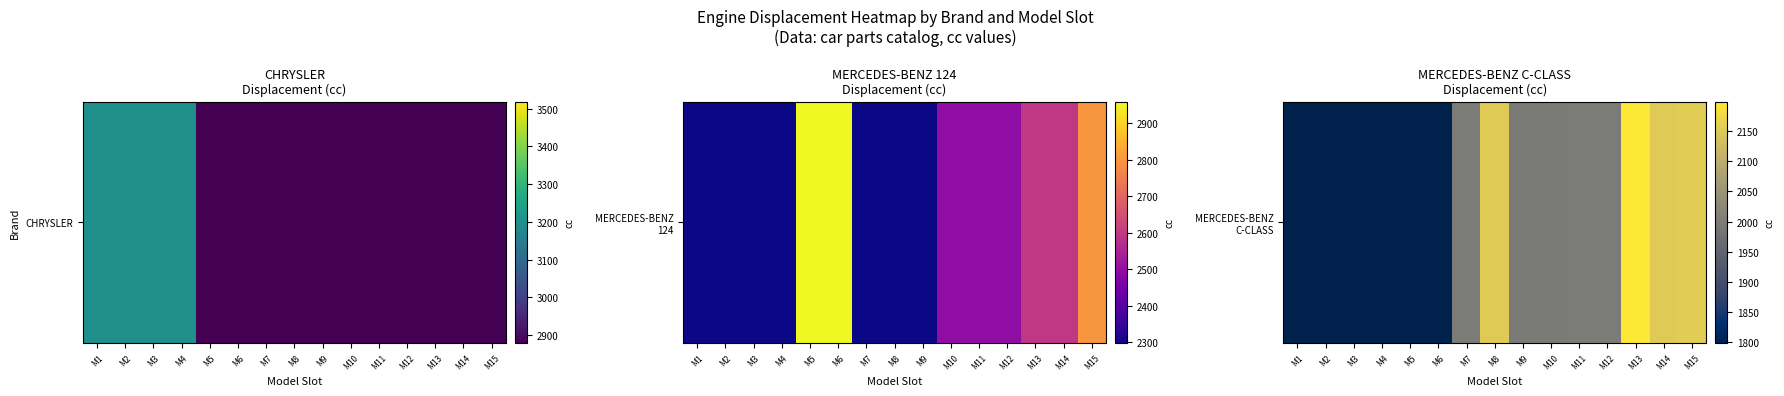

What is the greatest value displayed?

2199